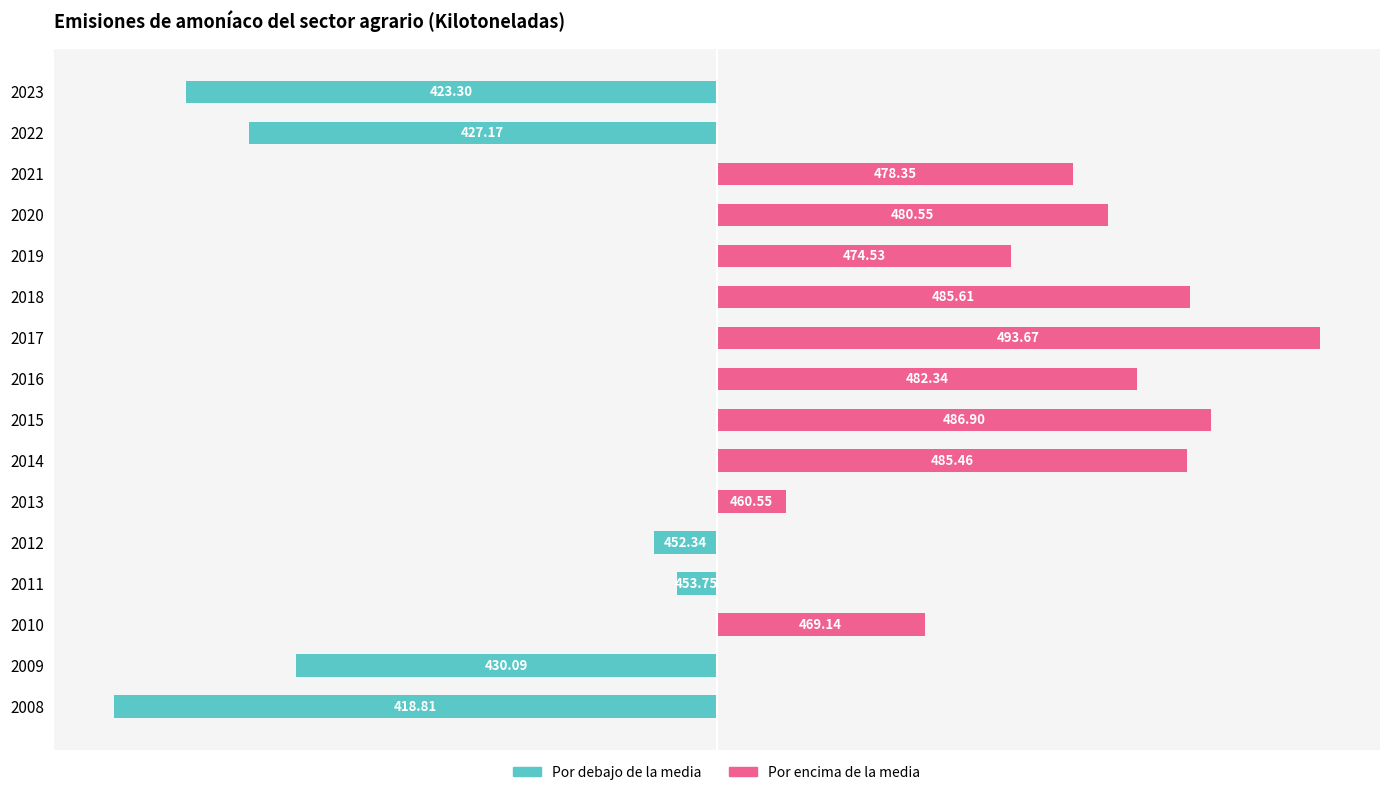

What is the value of the Por encima de la media bar at the 10th from the left?

37.4